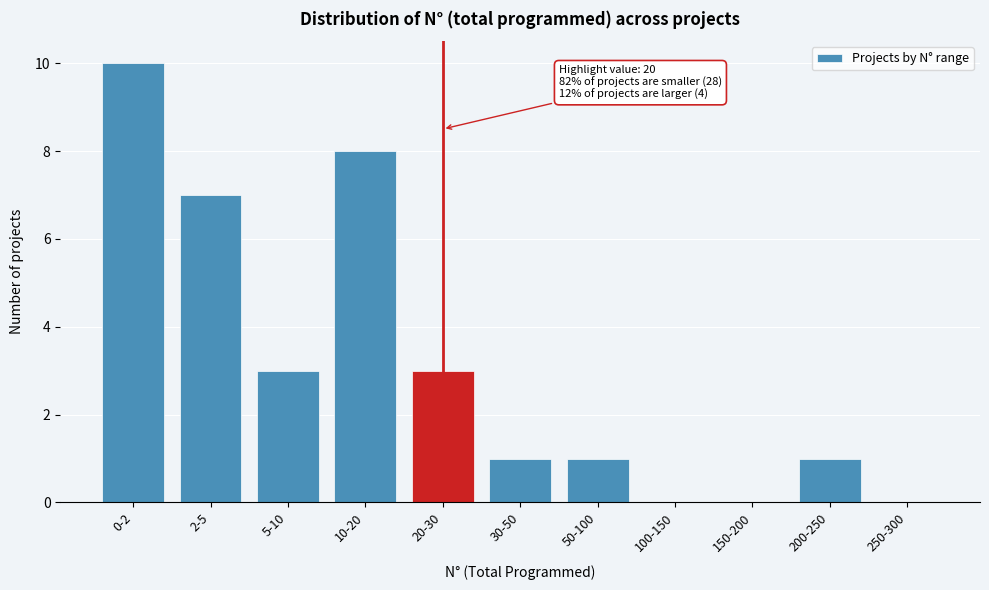

Reading left to right, list all the values displayed in this chart.

0-2=10	2-5=7	5-10=3	10-20=8	20-30=3	30-50=1	50-100=1	100-150=0	150-200=0	200-250=1	250-300=0